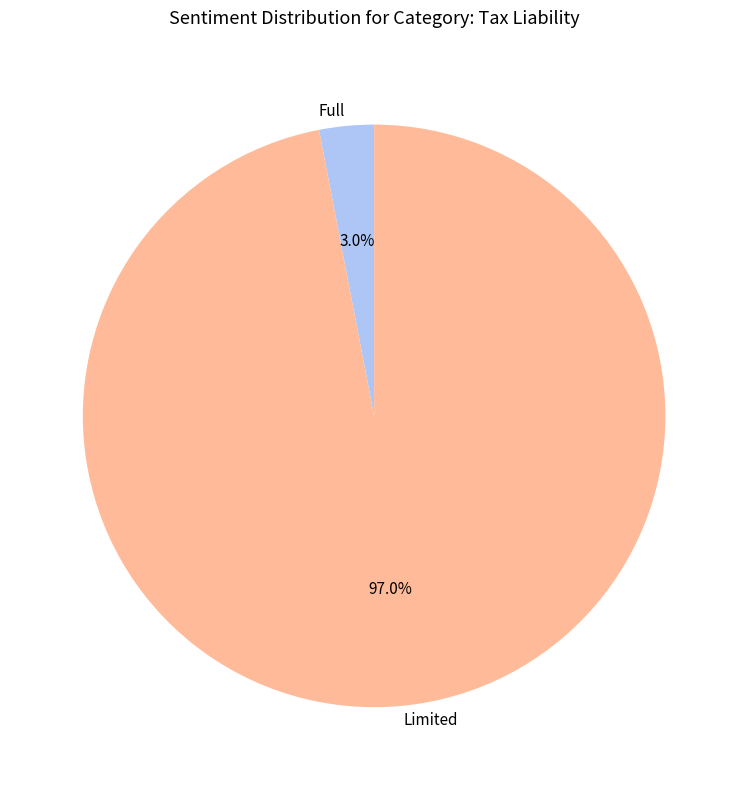

Is it true that Limited is 97% of the pie?

True